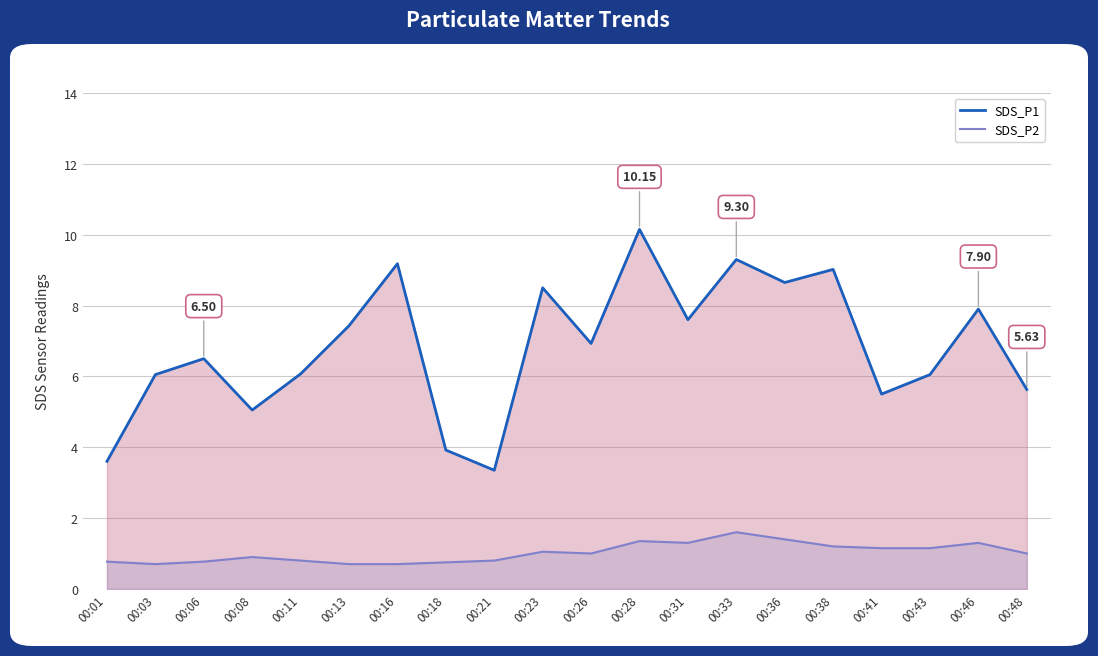

What is the difference between the SDS_P2 values at 00:23 and 00:28?

0.3